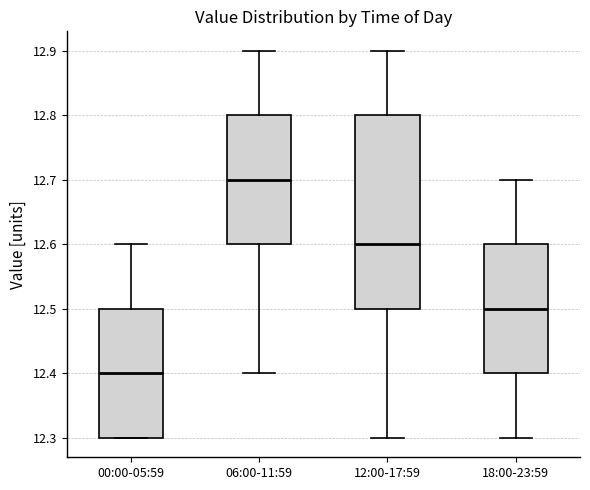

Reading left to right, read every box against the y-axis: the position of its median line, the range the box covers, and the ends of its whiskers. The values are not printed on the chart, so give them approximately, as read against the axis.

00:00-05:59: median 12.4, box 12.3 to 12.5, whiskers 12.3 to 12.6
06:00-11:59: median 12.7, box 12.6 to 12.8, whiskers 12.4 to 12.9
12:00-17:59: median 12.6, box 12.5 to 12.8, whiskers 12.3 to 12.9
18:00-23:59: median 12.5, box 12.4 to 12.6, whiskers 12.3 to 12.7